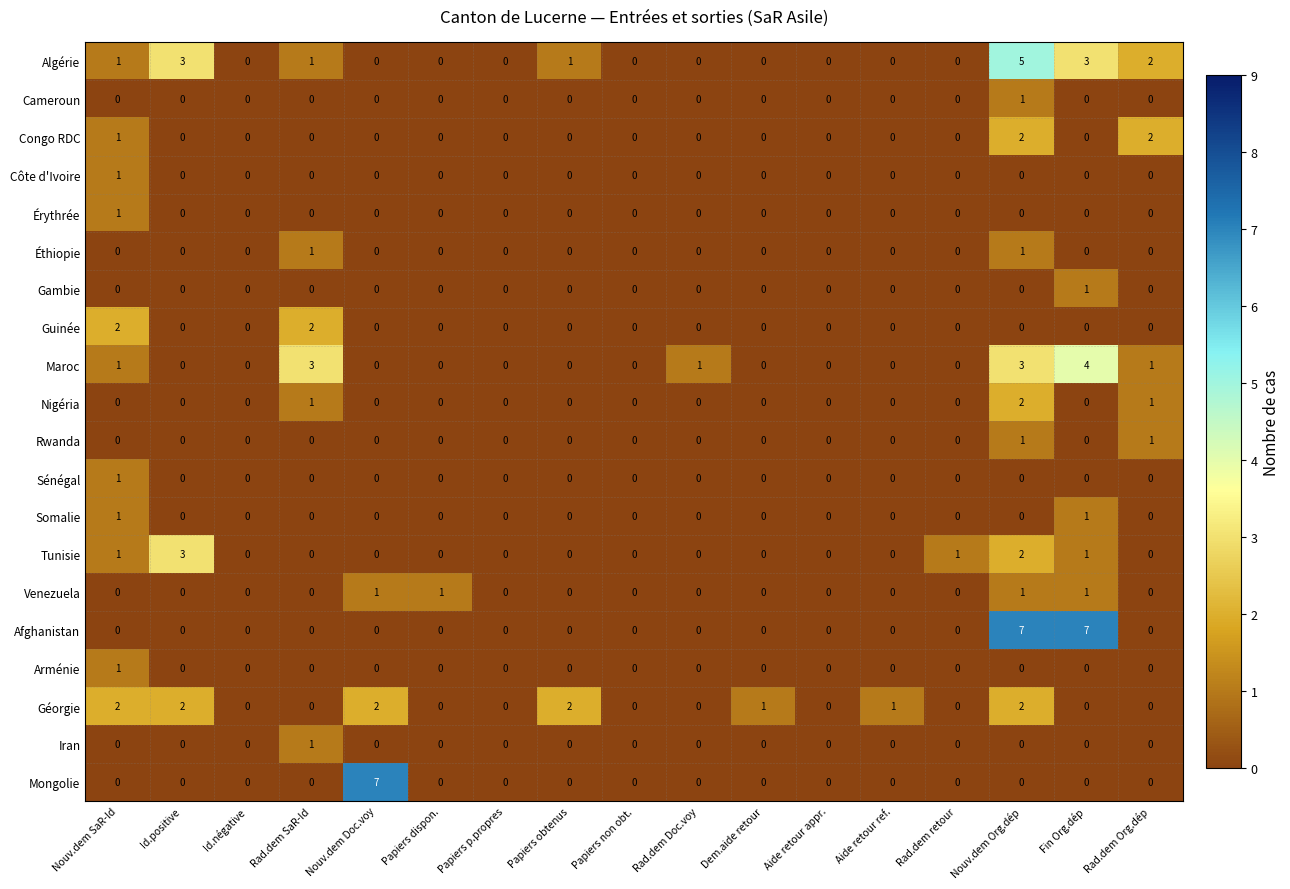

Which series has the largest total across all categories?

Algérie